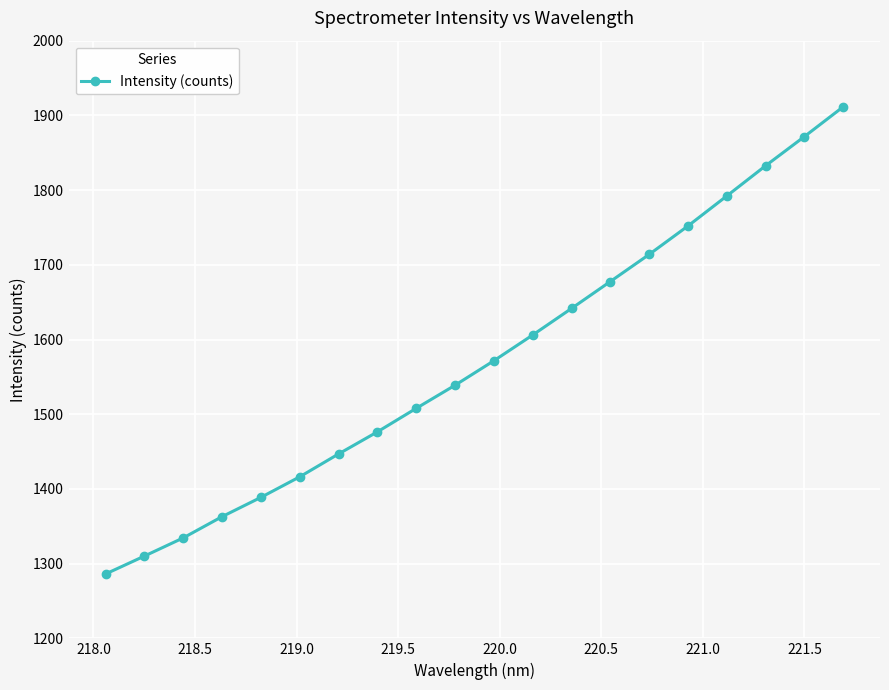

What is the value of the 9th point from the left?

1507.9